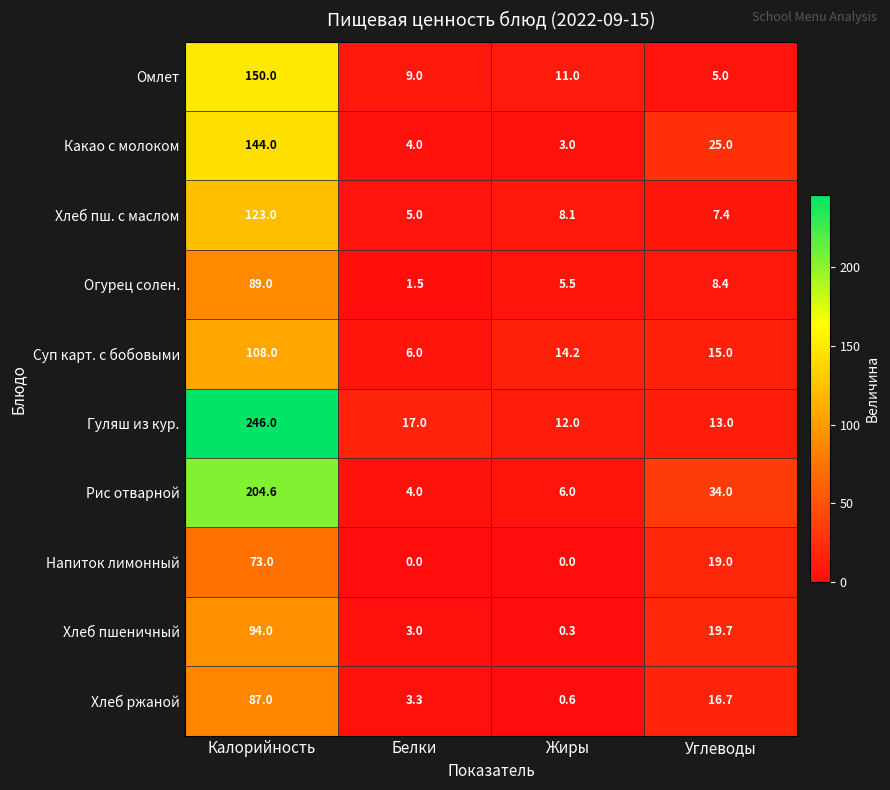

True or false: Огурец солен. has a value of 1.5 at Жиры.

False